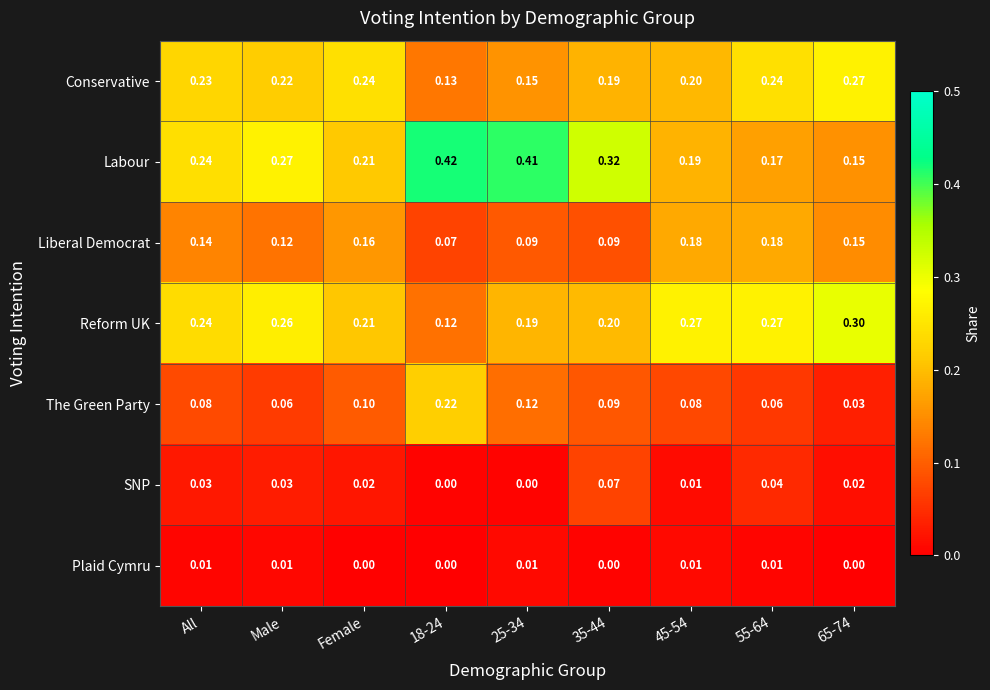

Rank the series by their maximum value, from lowest to highest.

Plaid Cymru, SNP, Liberal Democrat, The Green Party, Conservative, Reform UK, Labour